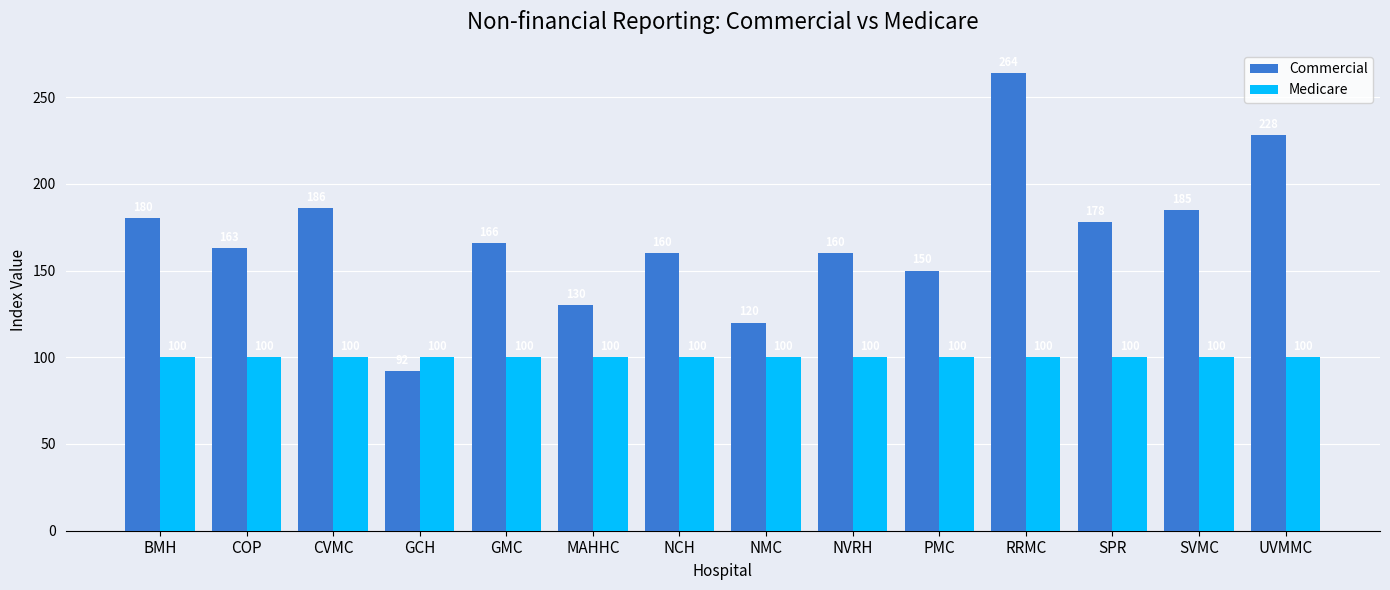

Are the bars horizontal?

No